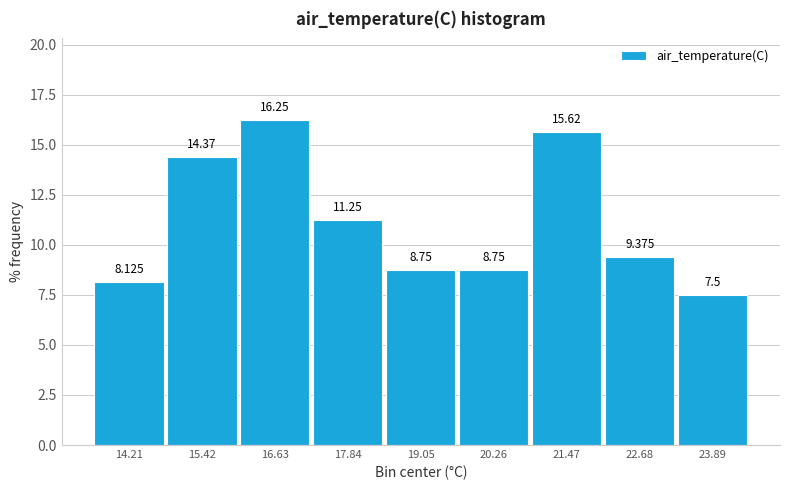

Reading left to right, transcribe this chart: for each bar, give the range it covers on the x-axis and its height. The bar edges are not printed on the chart, so give them approximately, as read against the axis.

13.6 to 14.8: 8.125
14.8 to 16.0: 14.375
16.0 to 17.2: 16.250
17.2 to 18.4: 11.250
18.4 to 19.6: 8.750
19.6 to 20.8: 8.750
20.8 to 22.0: 15.625
22.0 to 23.2: 9.375
23.2 to 24.6: 7.500